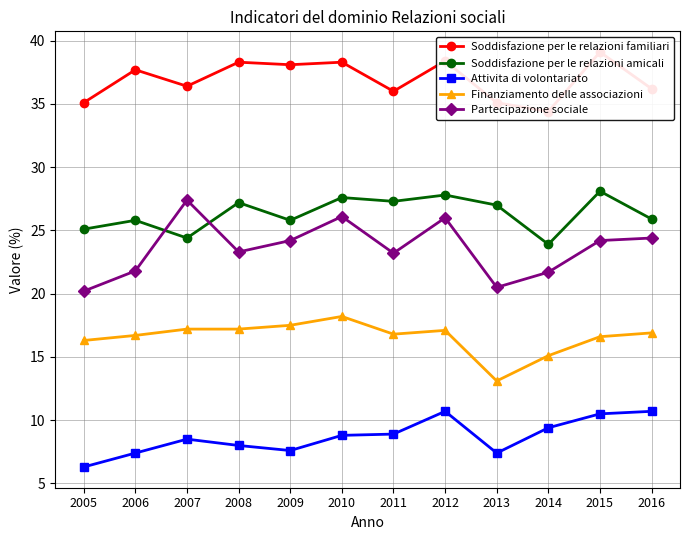

Read the Partecipazione sociale value at 2005.

20.2